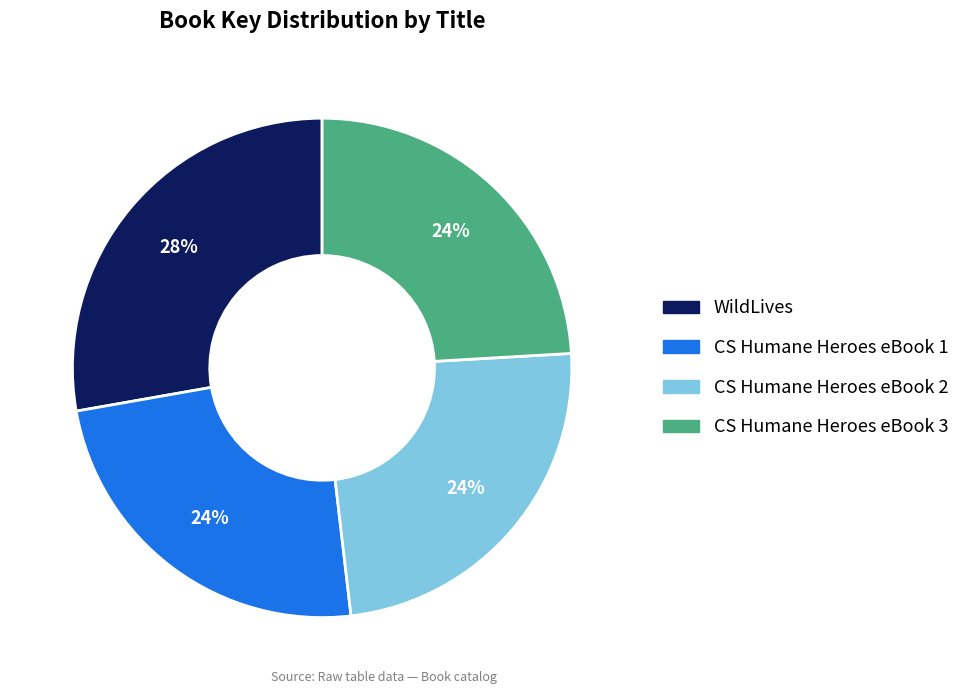

Is there a majority slice in this chart?

No